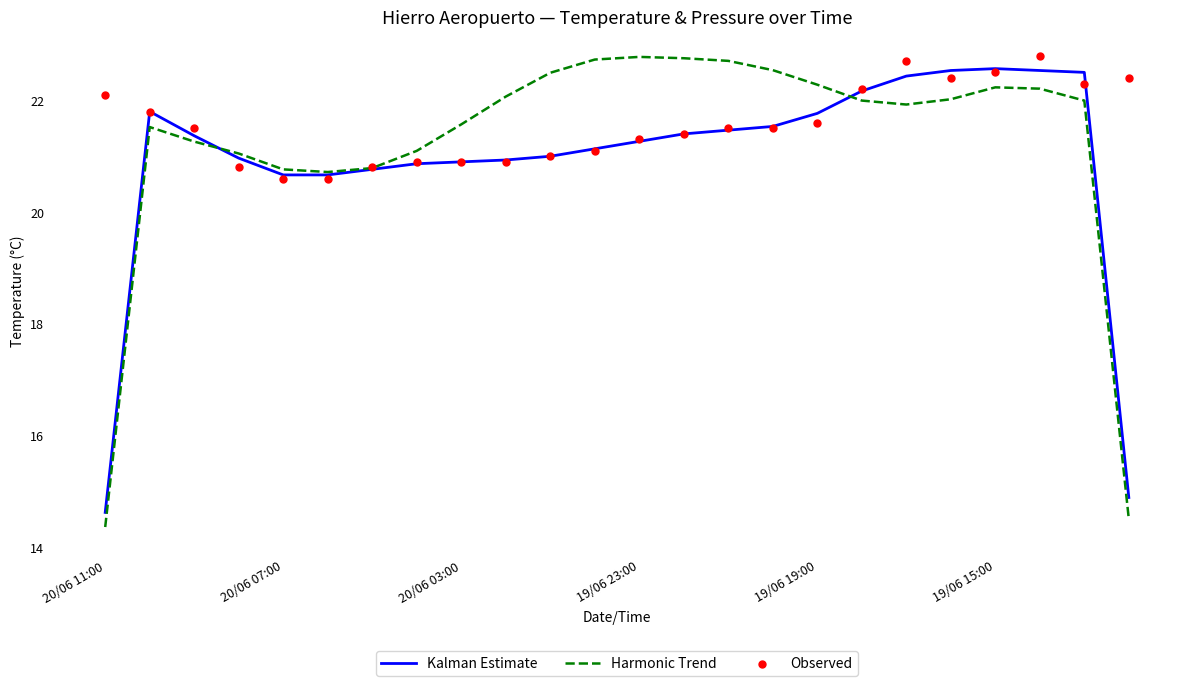

Is the value of Harmonic Trend at 18 greater than the value of Kalman Estimate at 6?

Yes